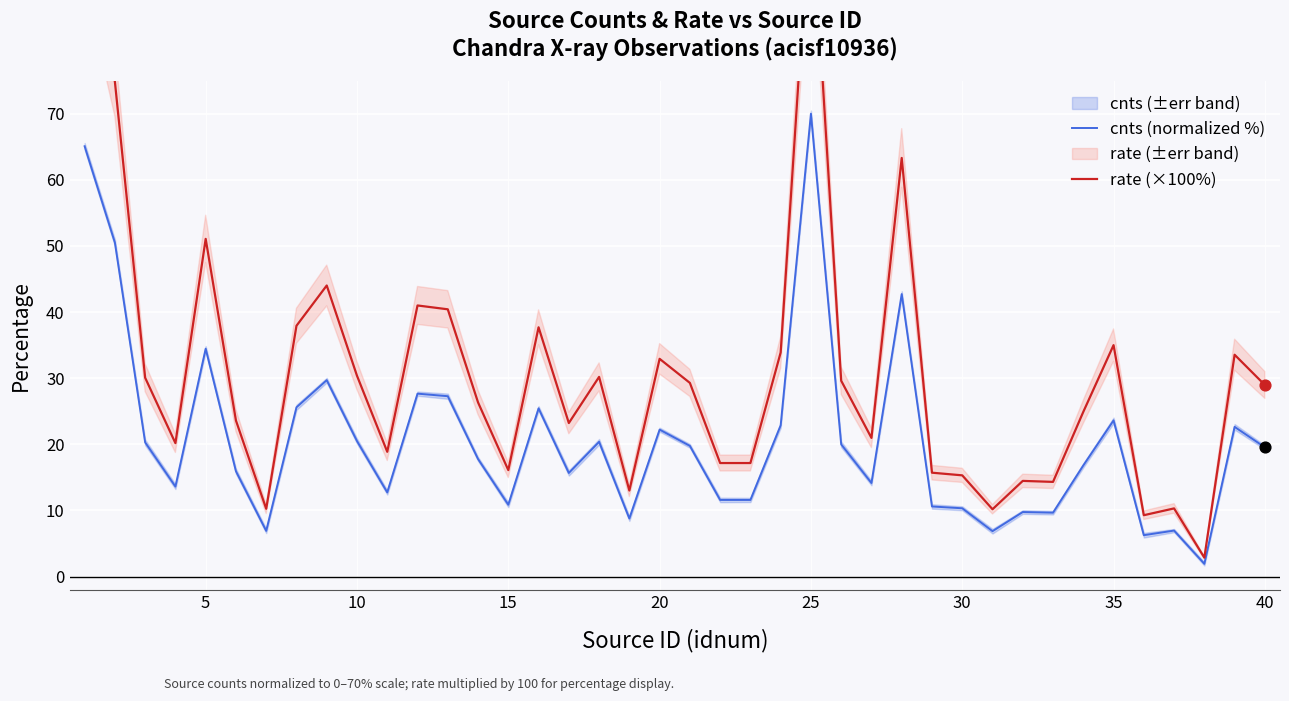

At how many categories does at least one series exceed 57?

4